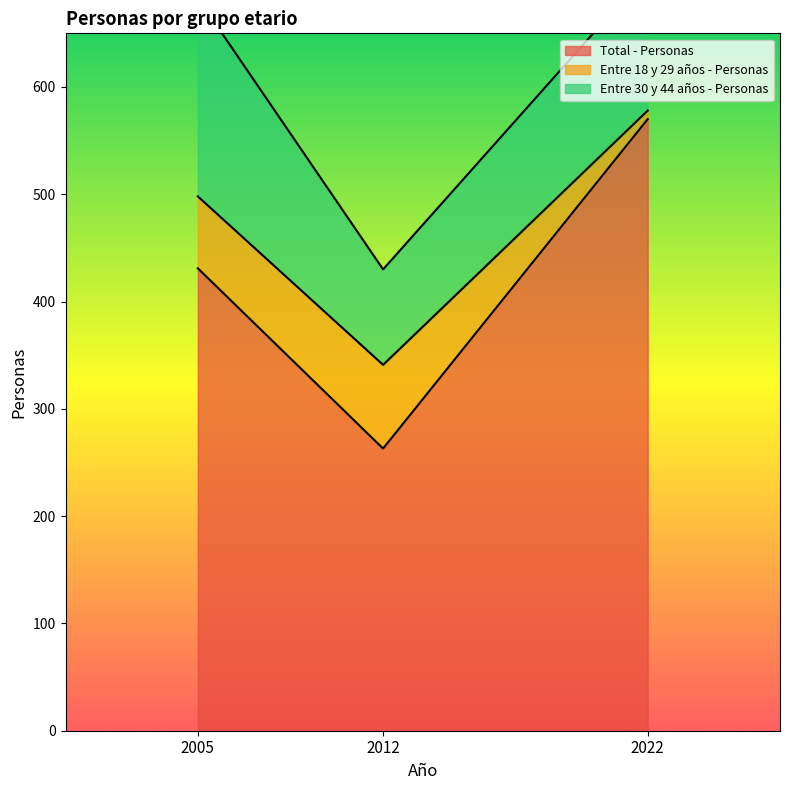

What is the value of the Total - Personas point at the 2nd from the left?

263